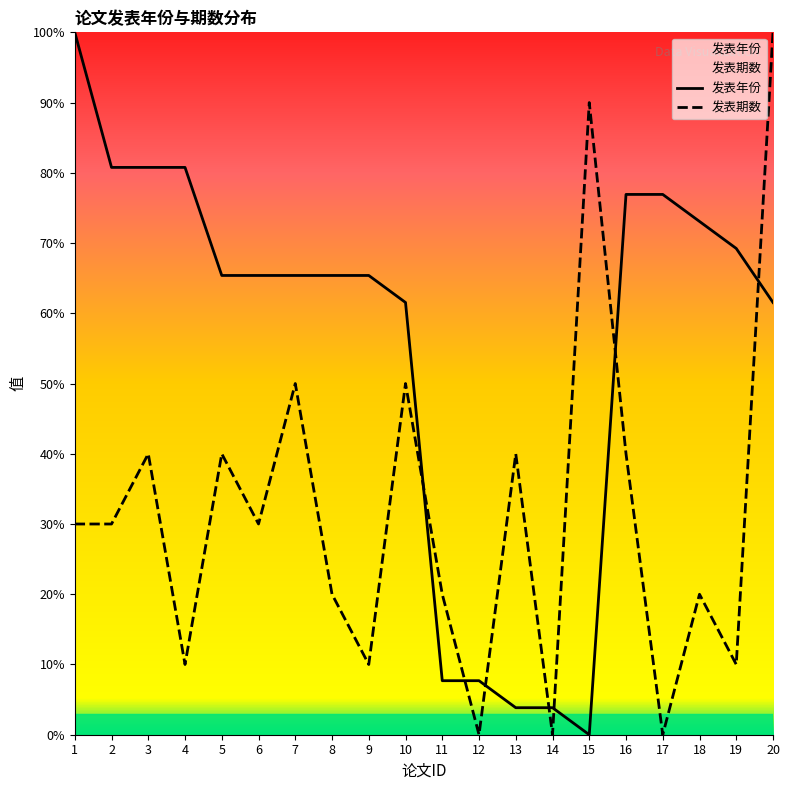

What is the greatest value displayed?

100.0